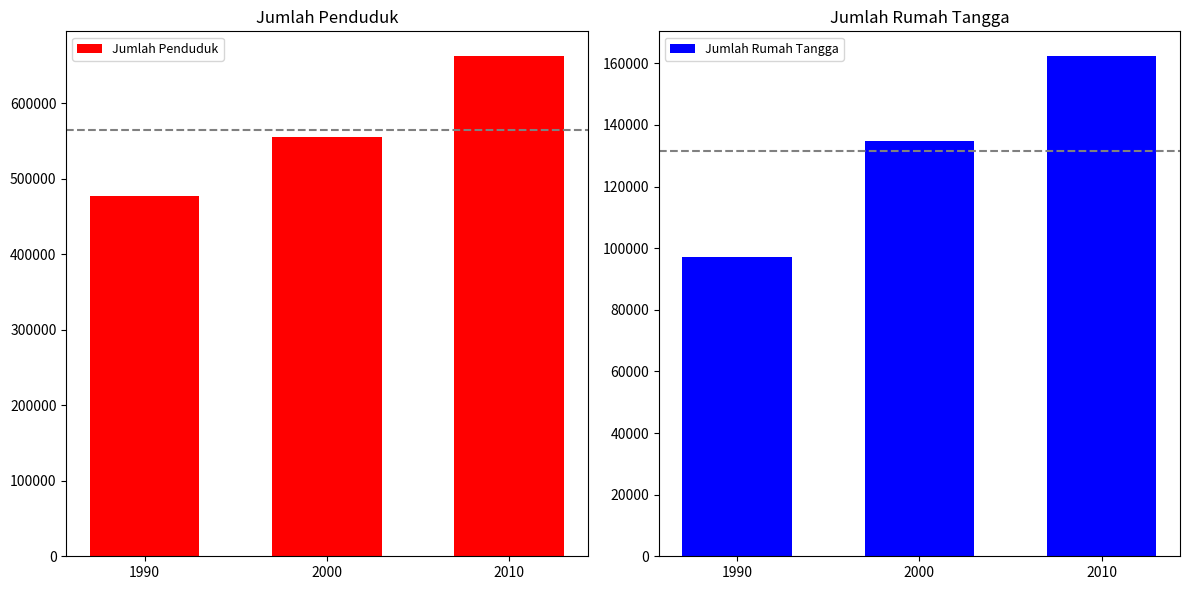

What is the spread (max minus min) of values at 2000?

420766